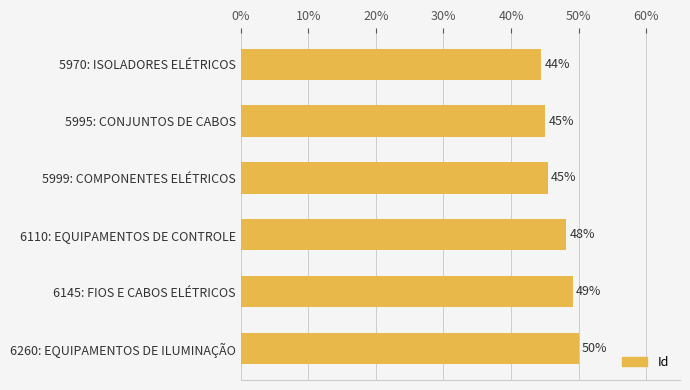

What is the difference between the second highest and minimum values?

4.7